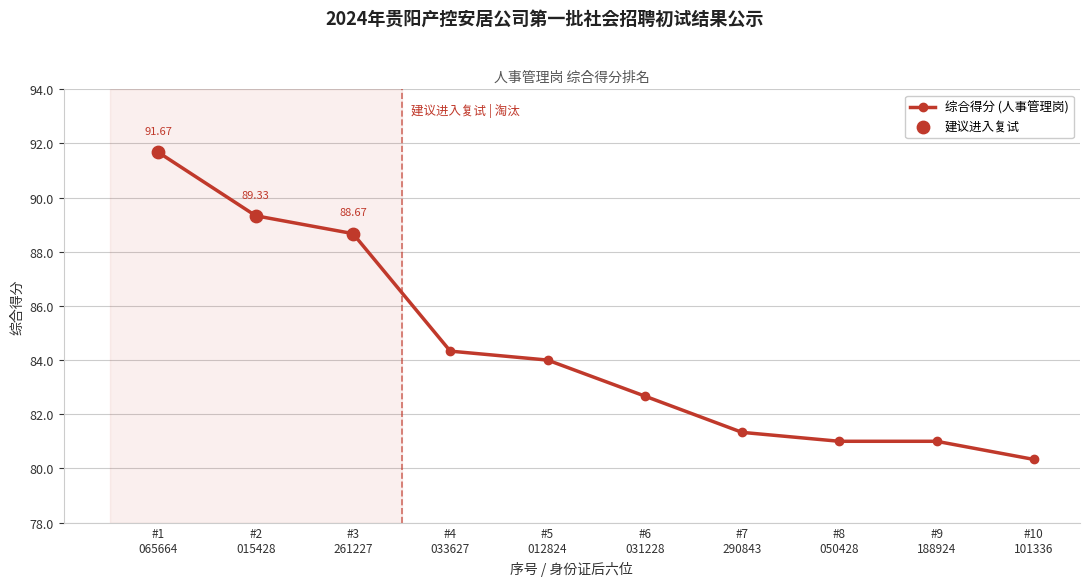

True or false: there are more than 1 points higher than both neighbors.

False